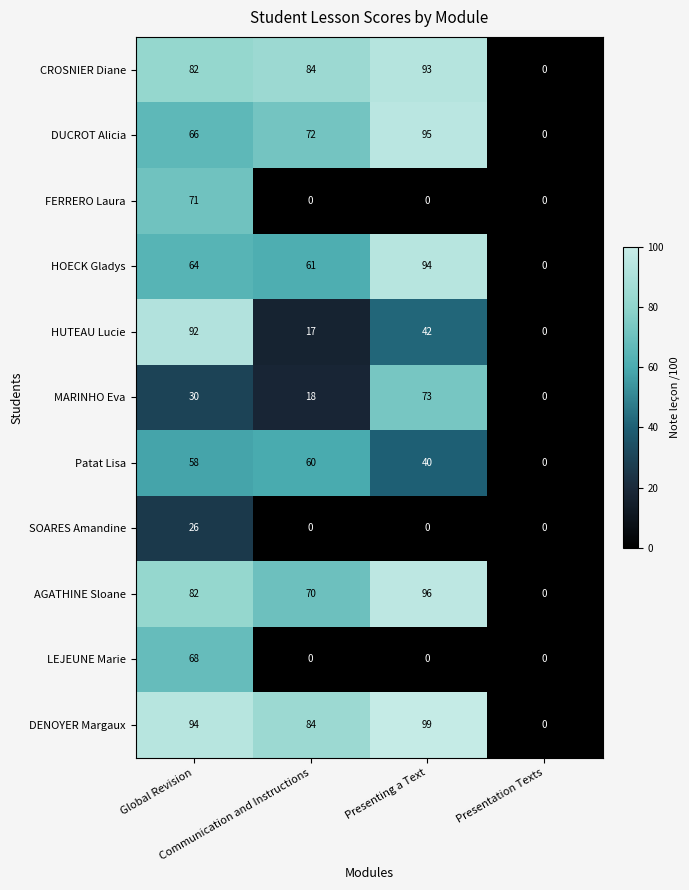

How many positive values does the SOARES Amandine series have?

1